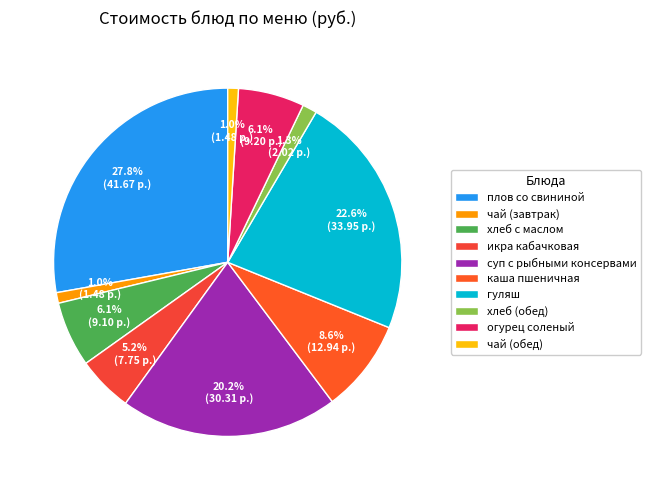

Rank the categories by value from highest to lowest.

плов со свининой, гуляш, суп с рыбными консервами, каша пшеничная, огурец соленый, хлеб с маслом, икра кабачковая, хлеб (обед), чай (завтрак), чай (обед)